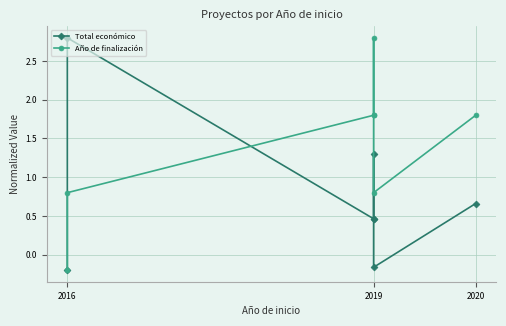

Which series ends up on top after the final intersection of Año de finalización and Total económico?

Año de finalización